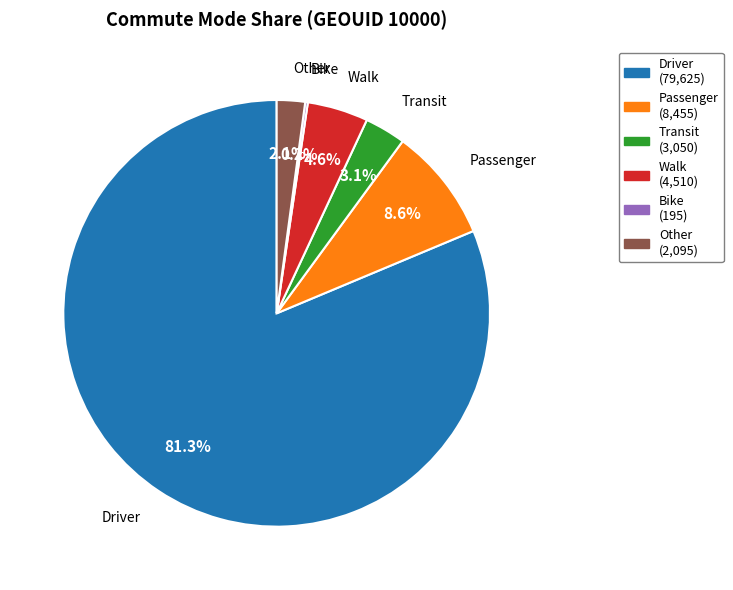

Between Other and Passenger, which is larger?

Passenger